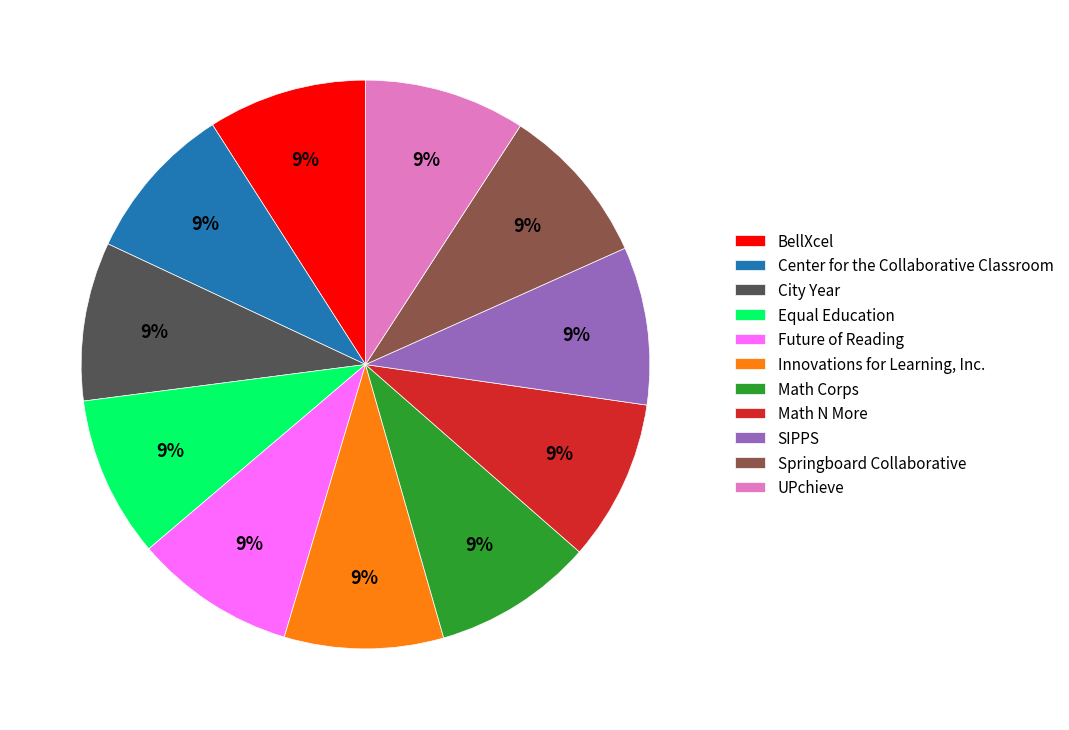

Is SIPPS the majority of the pie?

No